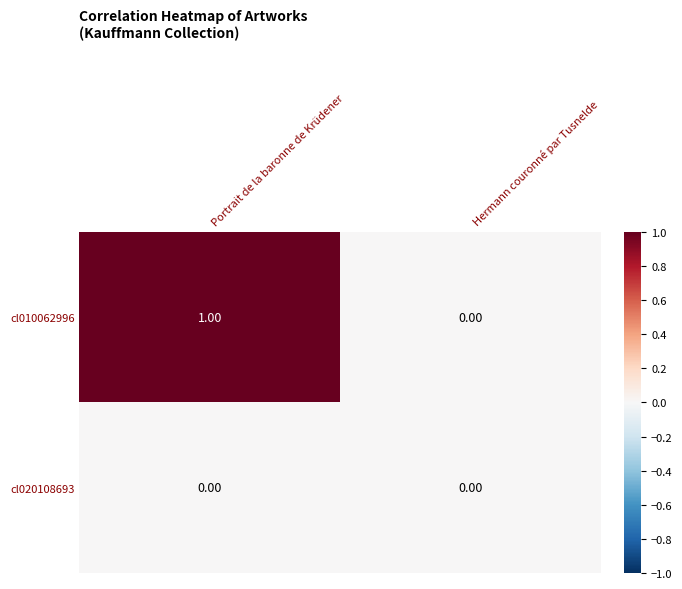

Is the value of cl020108693 at Portrait de la baronne de Krüdener greater than the value of cl010062996 at Portrait de la baronne de Krüdener?

No